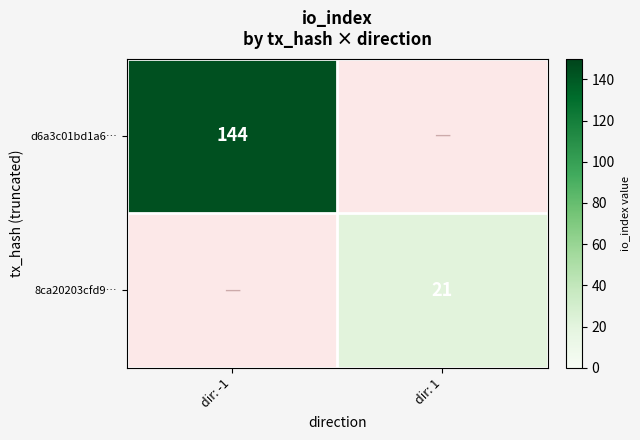

Is the value of d6a3c01bd1a6… at dir: -1 greater than the value of 8ca20203cfd9… at dir: 1?

Yes